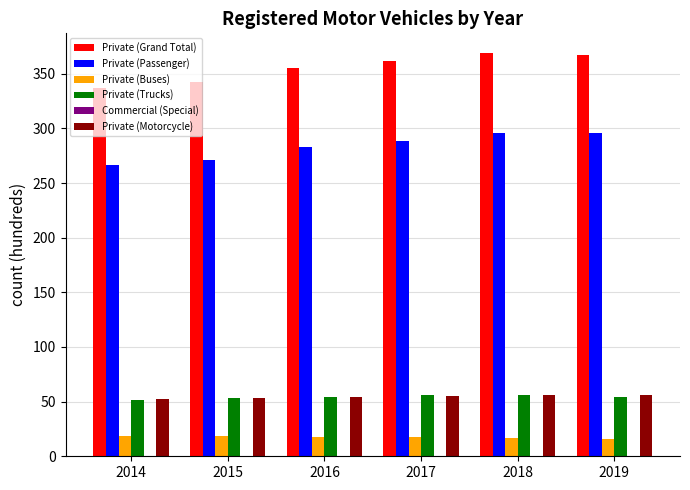

The value of Private (Motorcycle) at 2019 is 14.4. True or false?

False